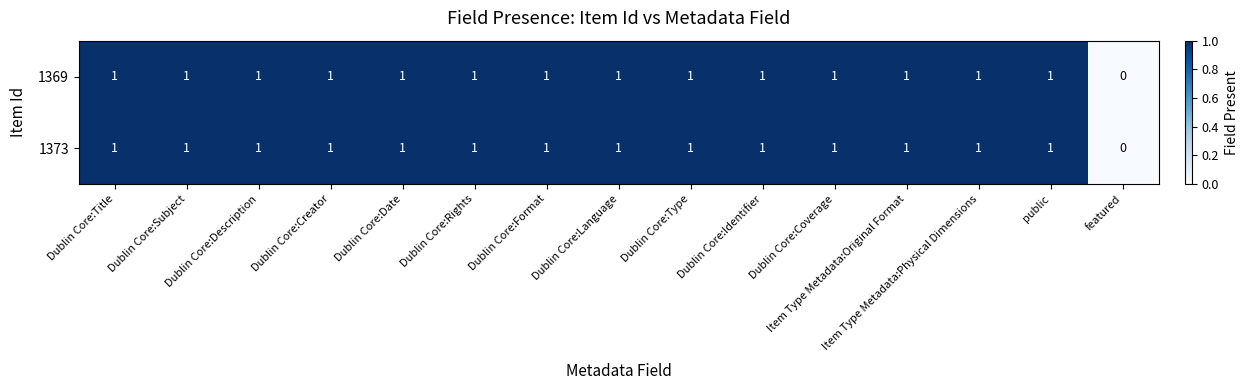

The value of 1373 at Dublin Core:Type is 1. True or false?

True